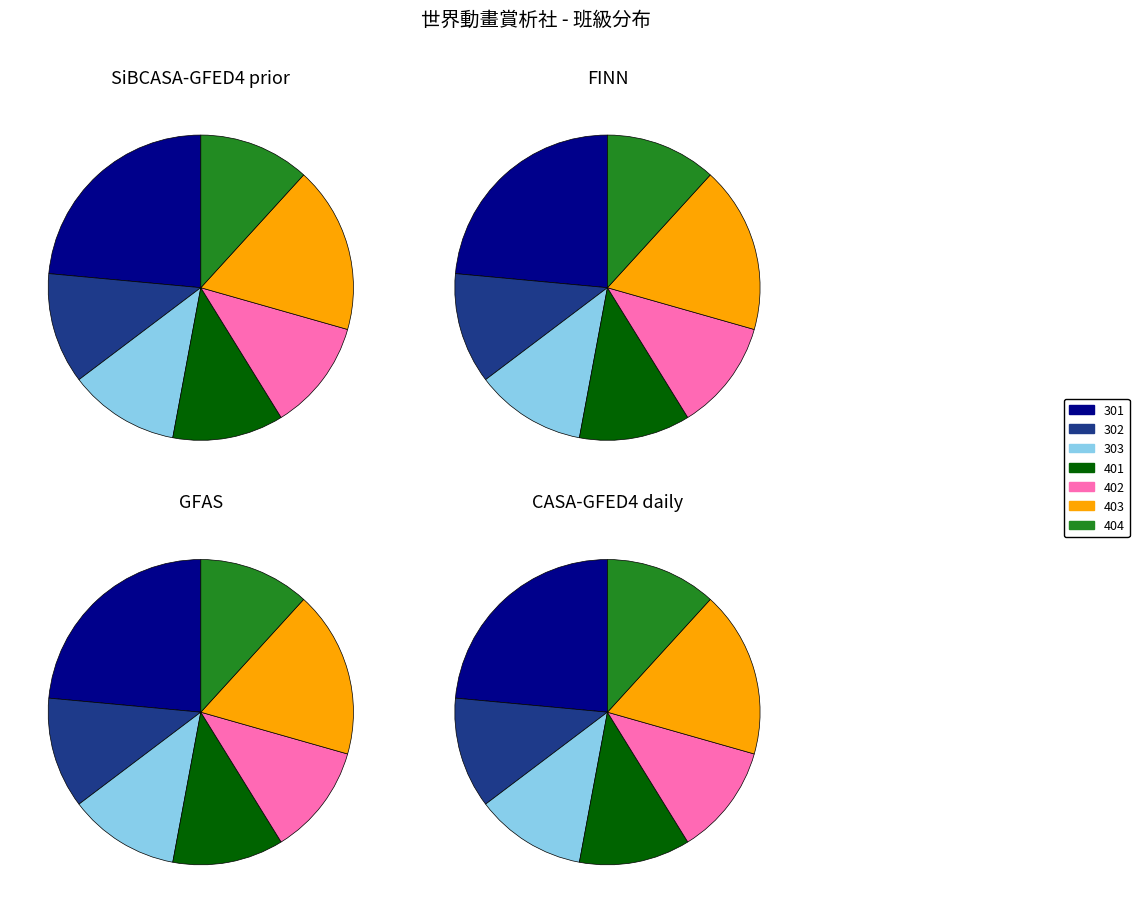

To the nearest percent, what portion does 404 represent?

12%